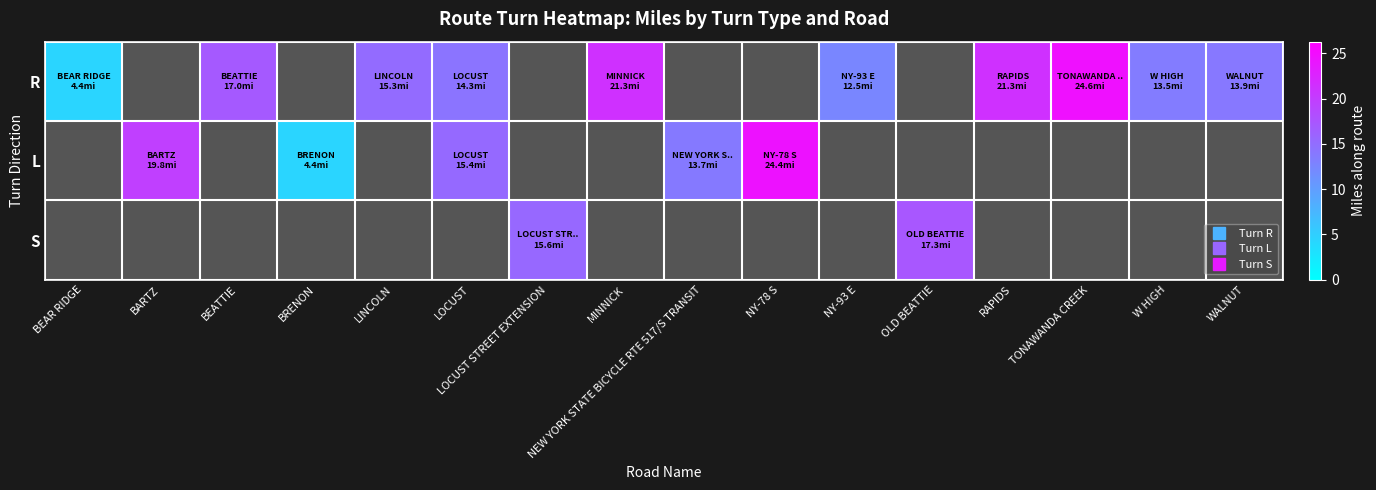

Which series changed the most between MINNICK and NEW YORK STATE BICYCLE RTE 517/S TRANSIT?

R